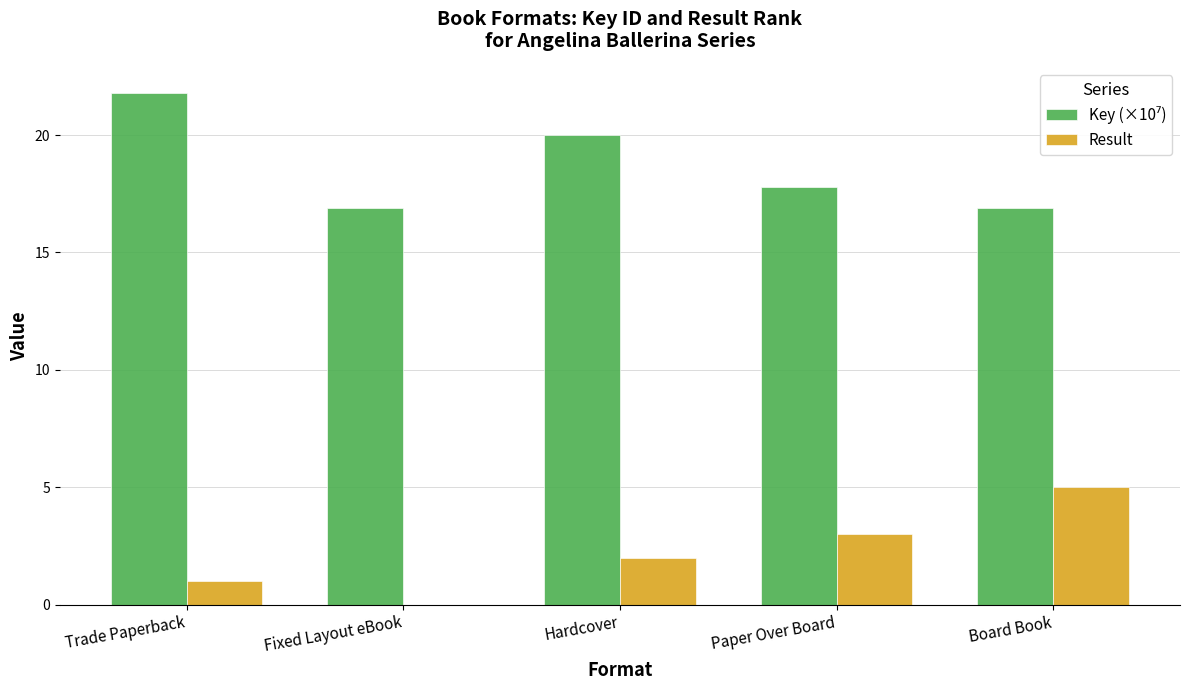

The value of Result at Trade Paperback is 1.0. True or false?

True